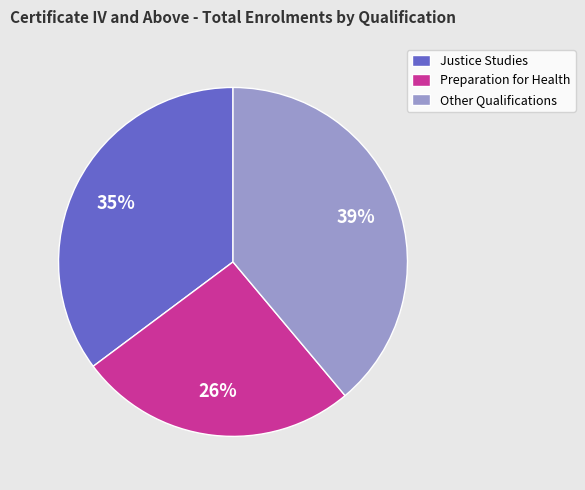

How many segments does this pie chart have?

3